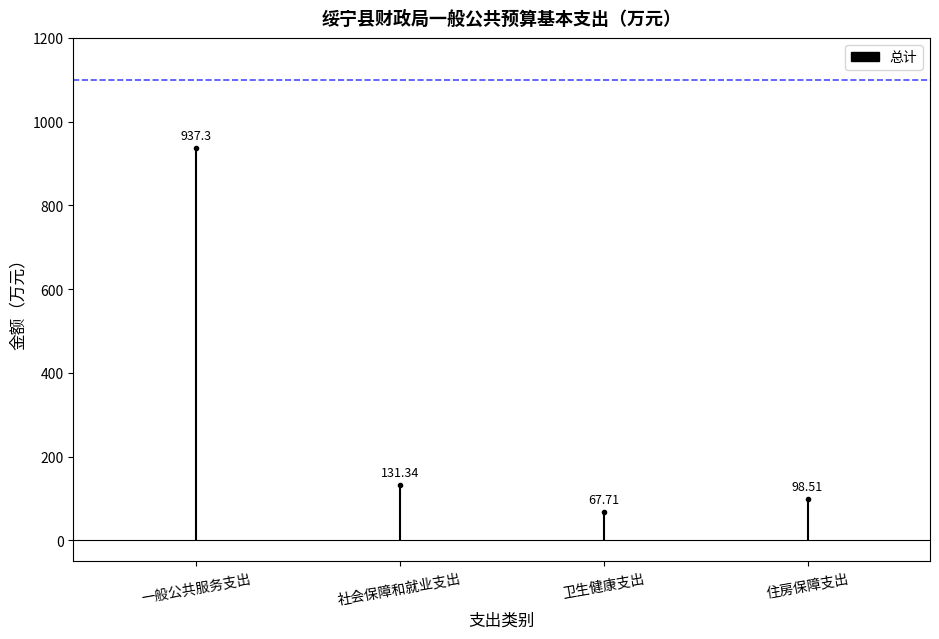

Which has a higher value, 卫生健康支出 or 住房保障支出?

住房保障支出